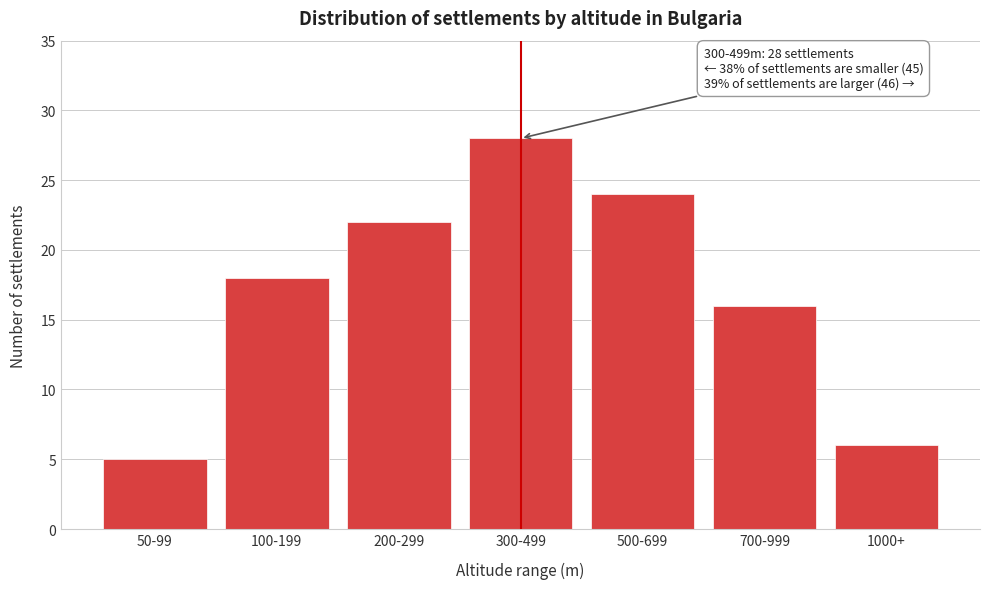

Reading right to left, transcribe all the data shown in this chart.

6	16	24	28	22	18	5